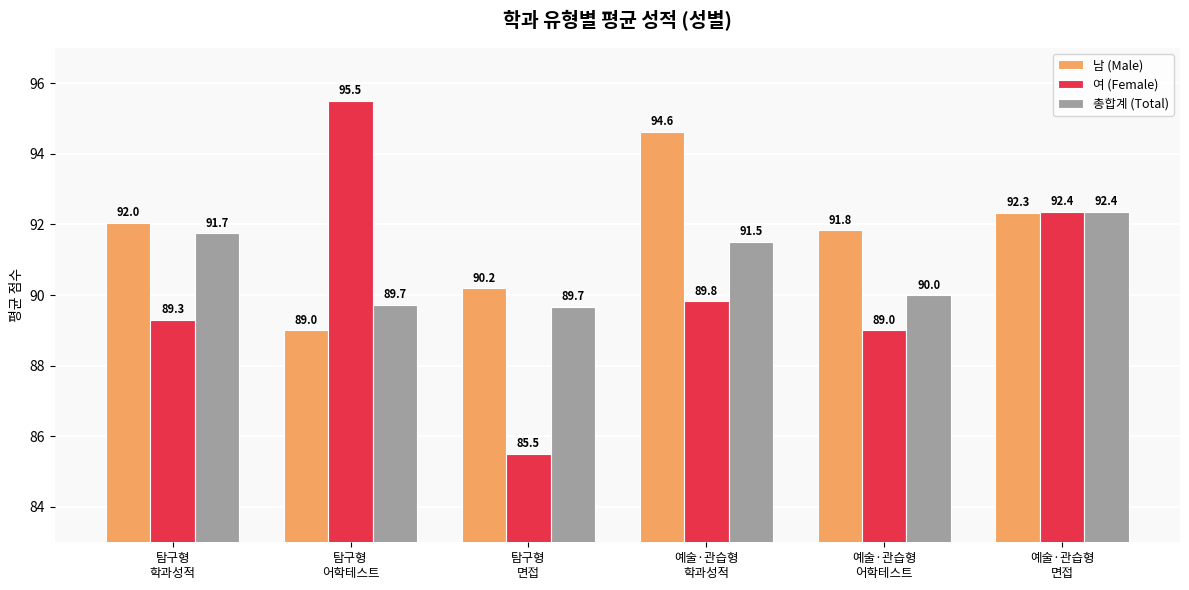

Are the bars horizontal?

No